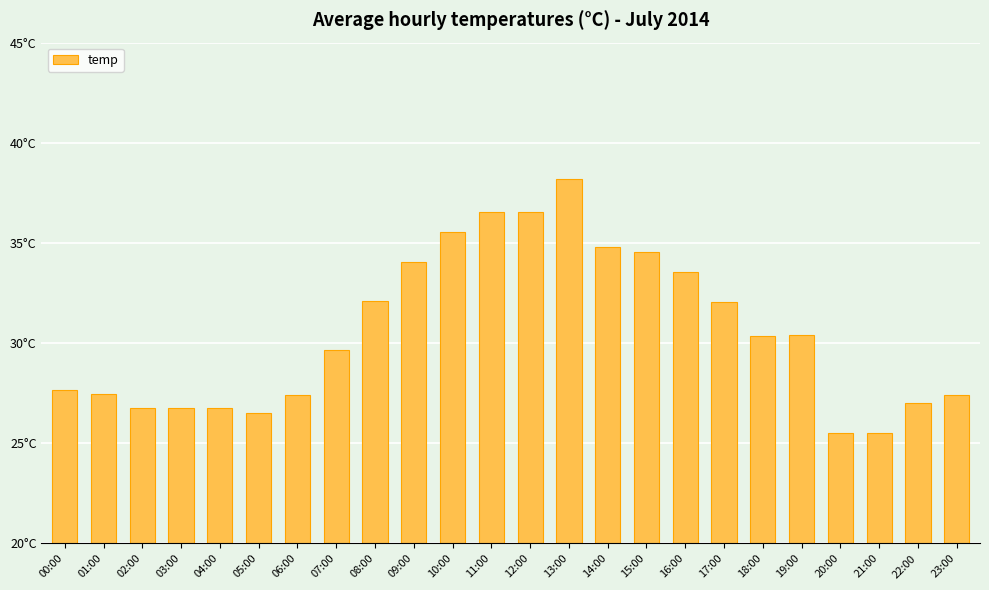

What is the difference between the values at 13:00 and 10:00?

2.7